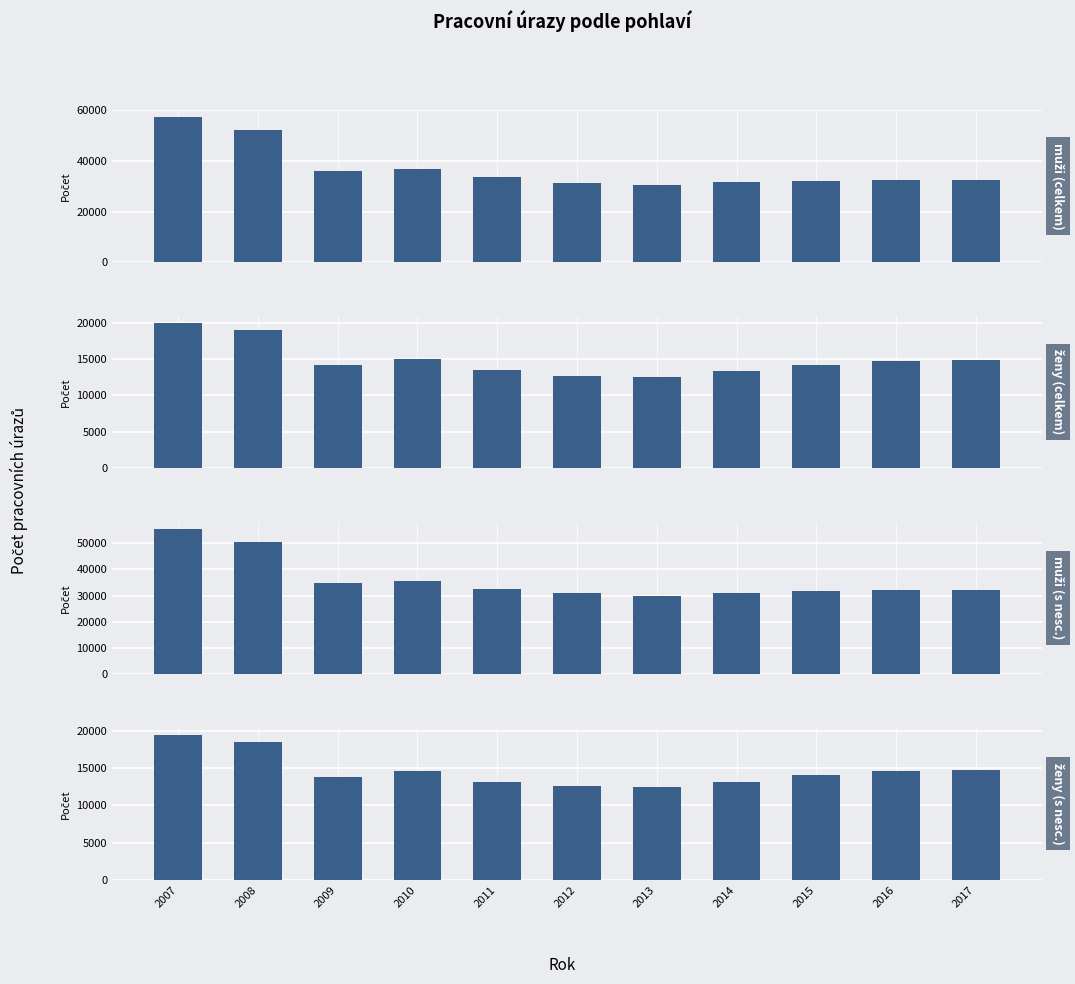

At which category is the sum across all series the highest?

2007